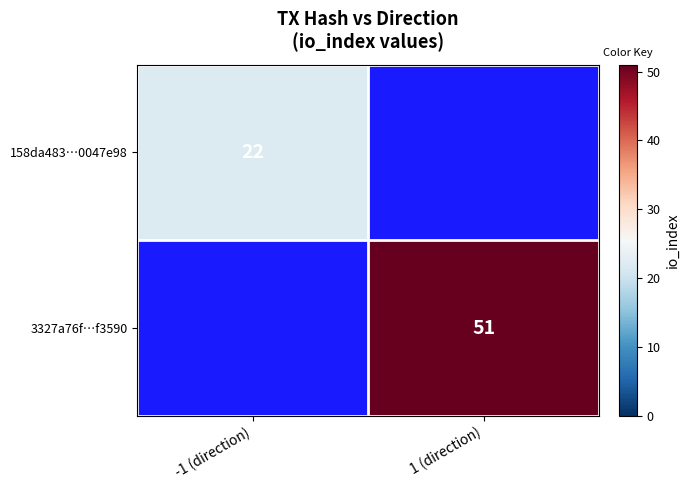

The 158da483…0047e98 series shows 6 at -1 (direction). True or false?

False